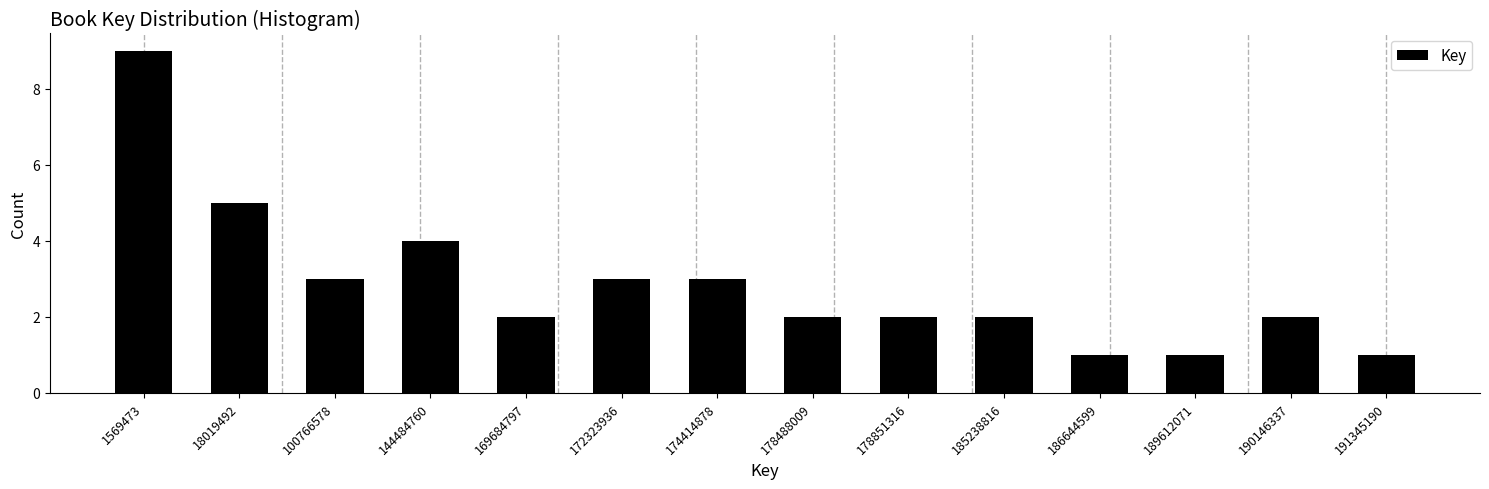

Reading left to right, extract all data points from this chart.

1569473=9	18019492=5	100766578=3	144484760=4	169684797=2	172323936=3	174414878=3	178488009=2	178851316=2	185238816=2	186644599=1	189612071=1	190146337=2	191345190=1